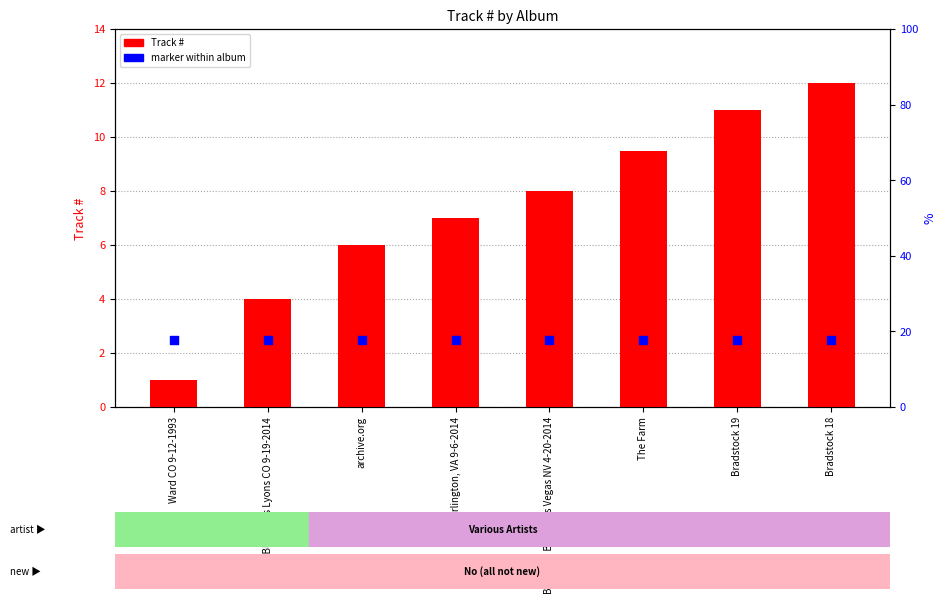

Which series reaches the minimum Y coordinate?

Track #